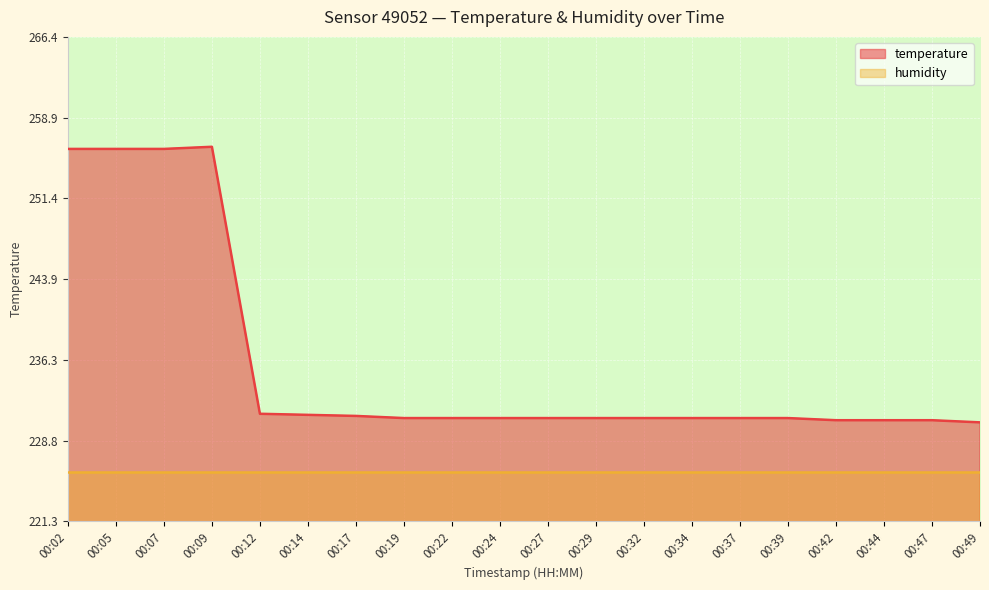

List the labels in order of value, smallest first.

00:49, 00:42, 00:44, 00:47, 00:19, 00:22, 00:24, 00:27, 00:29, 00:32, 00:34, 00:37, 00:39, 00:17, 00:14, 00:12, 00:02, 00:05, 00:07, 00:09